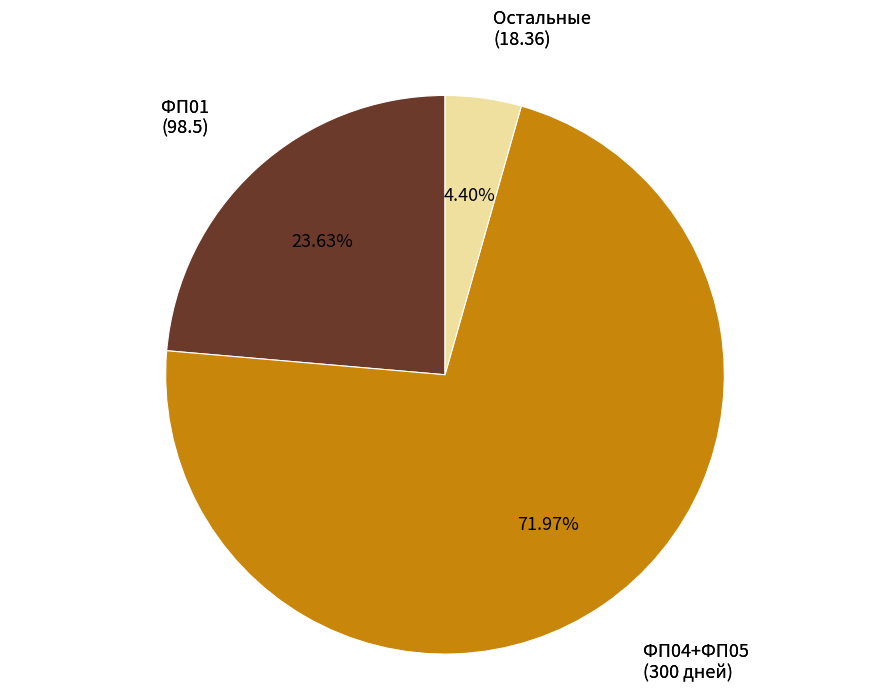

Rank the categories by value from highest to lowest.

ФП04+ФП05 (300 дней), ФП01 (98.5), Остальные (18.36)